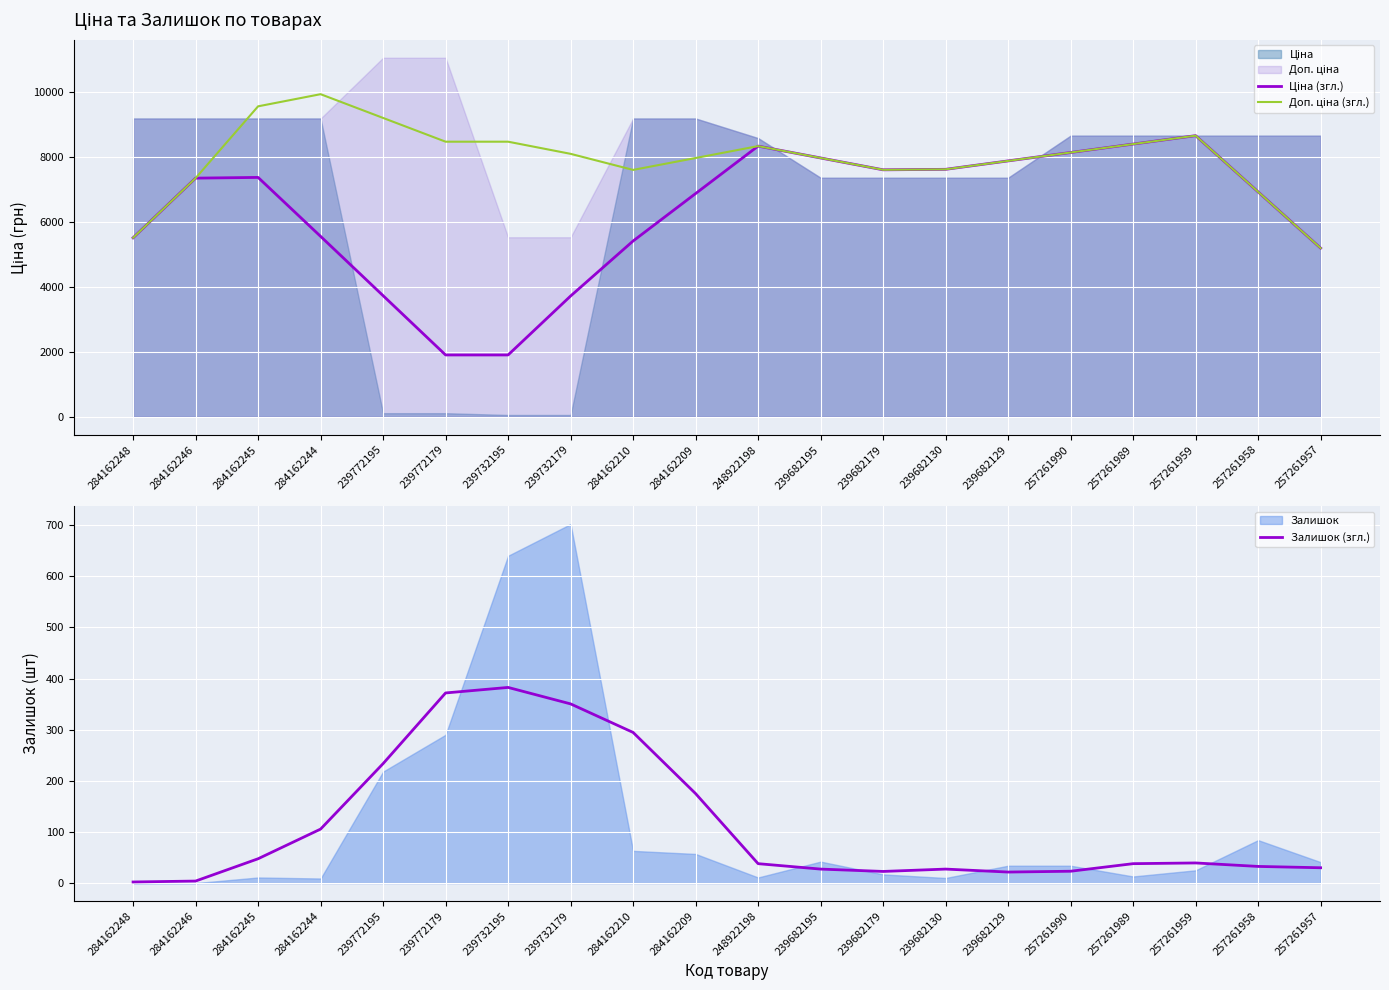

True or false: Доп. ціна (згл.) and Залишок (згл.) intersect in this chart.

False